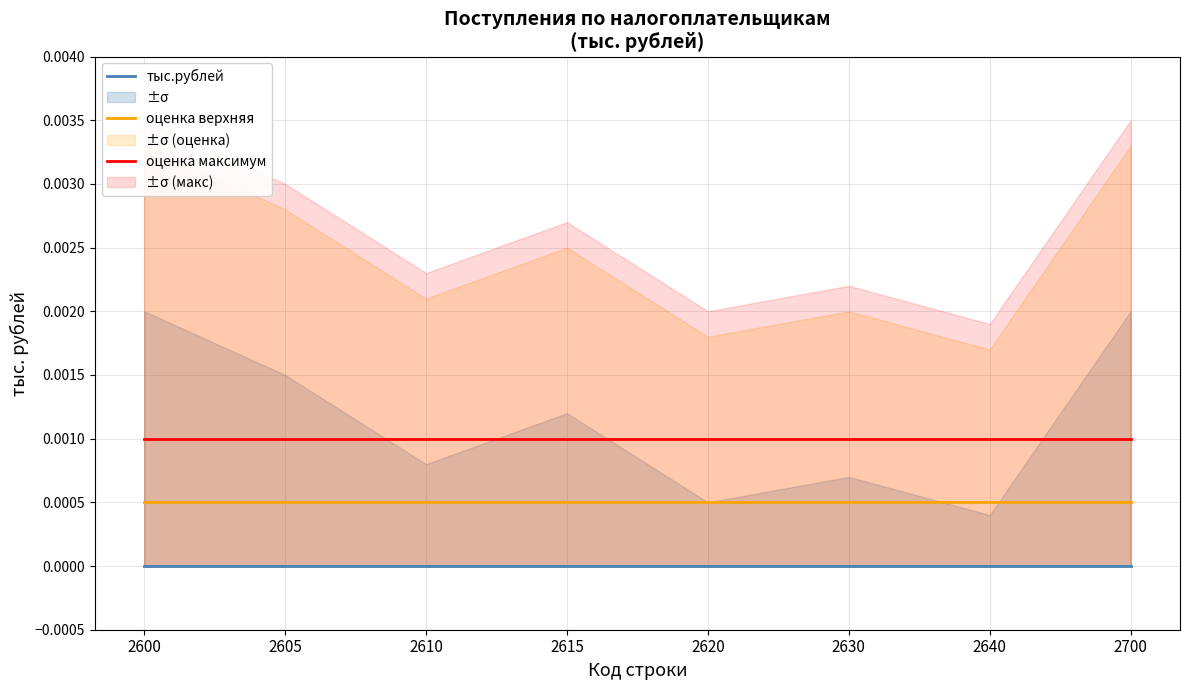

What are all the series names shown in the legend?

тыс.рублей, оценка верхняя, оценка максимум